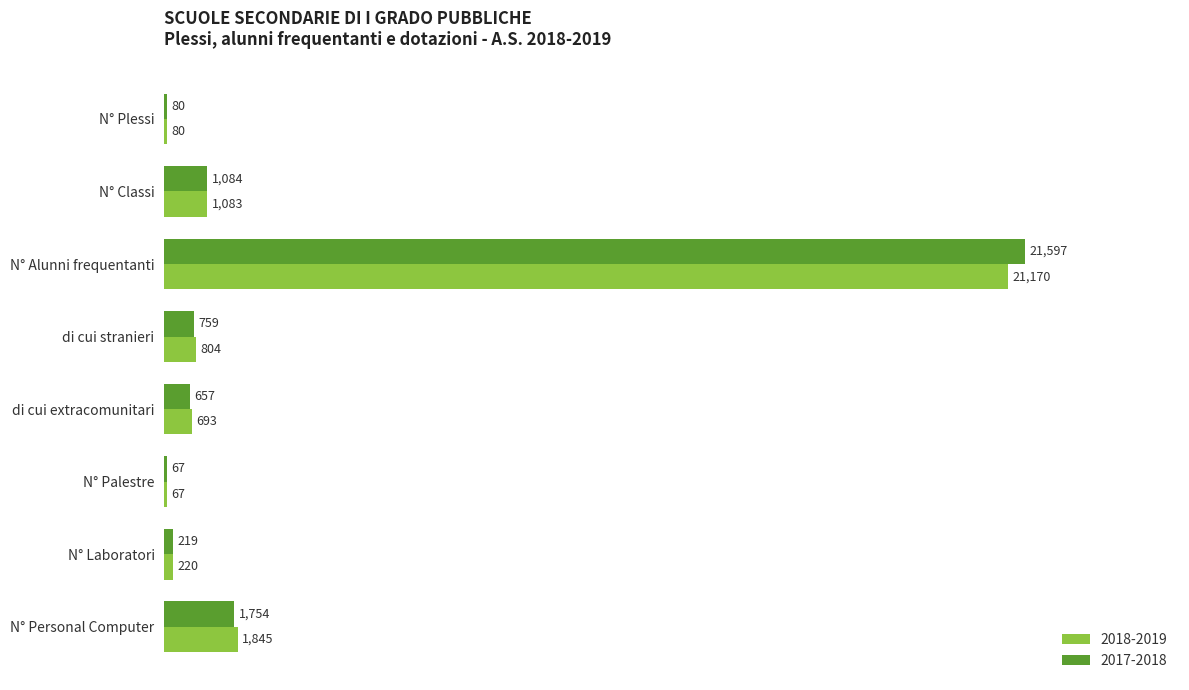

What are all the series names shown in the legend?

2018-2019, 2017-2018